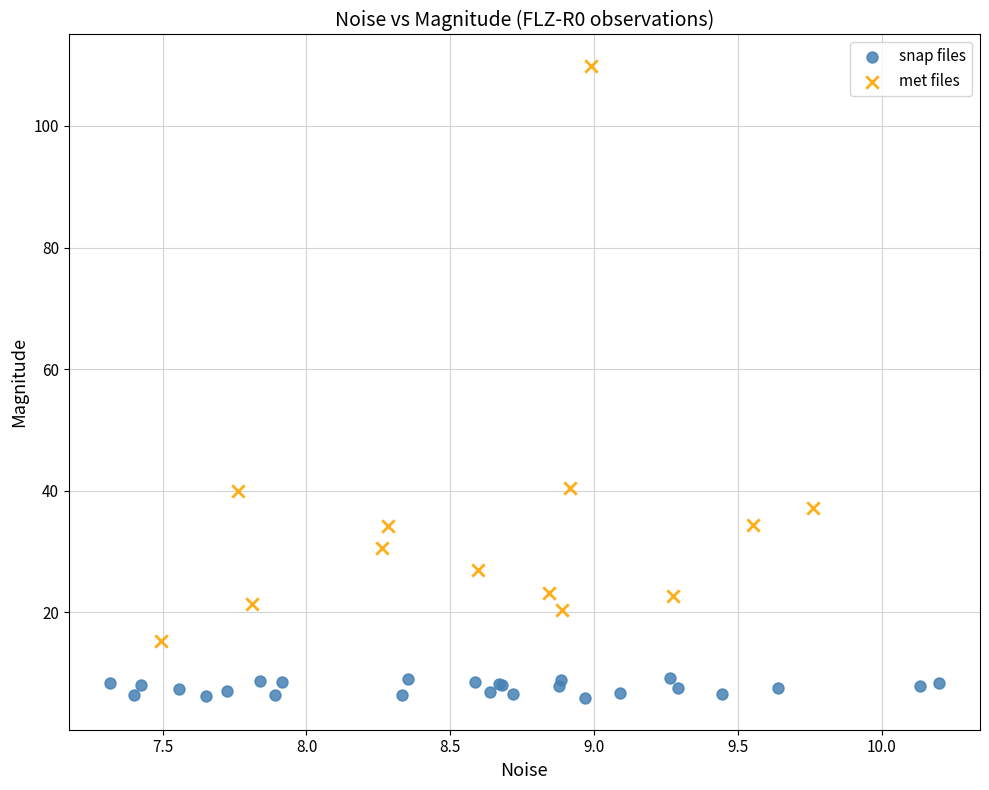

Which series has the widest spread of Y values?

met files